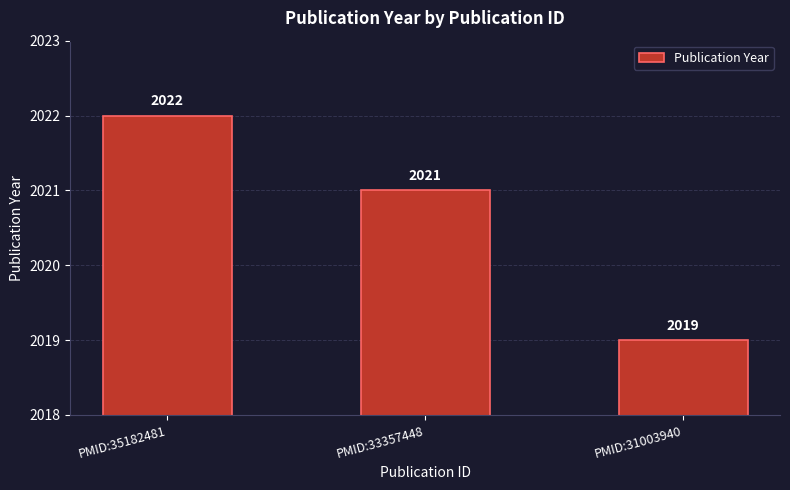

What is the difference between the values at PMID:35182481 and PMID:33357448?

1